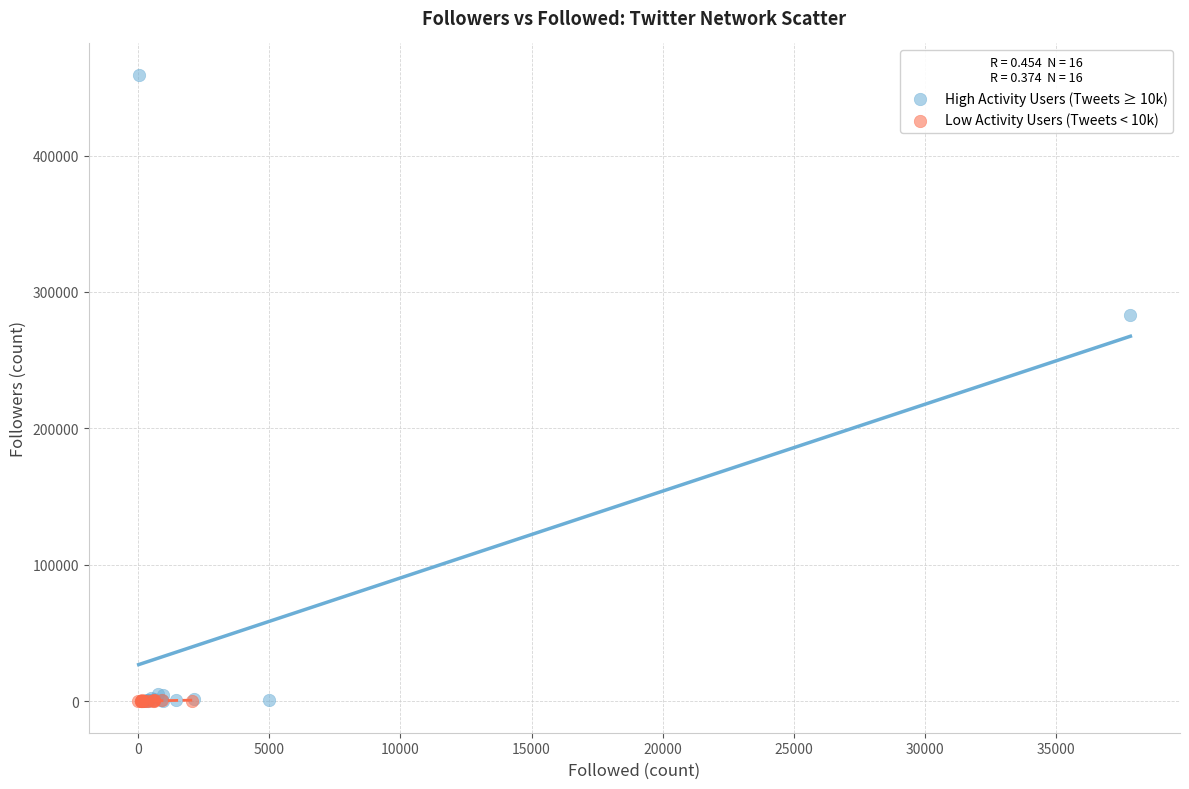

What are all the series names shown in the legend?

High Activity Users (Tweets ≥ 10k), Low Activity Users (Tweets < 10k)